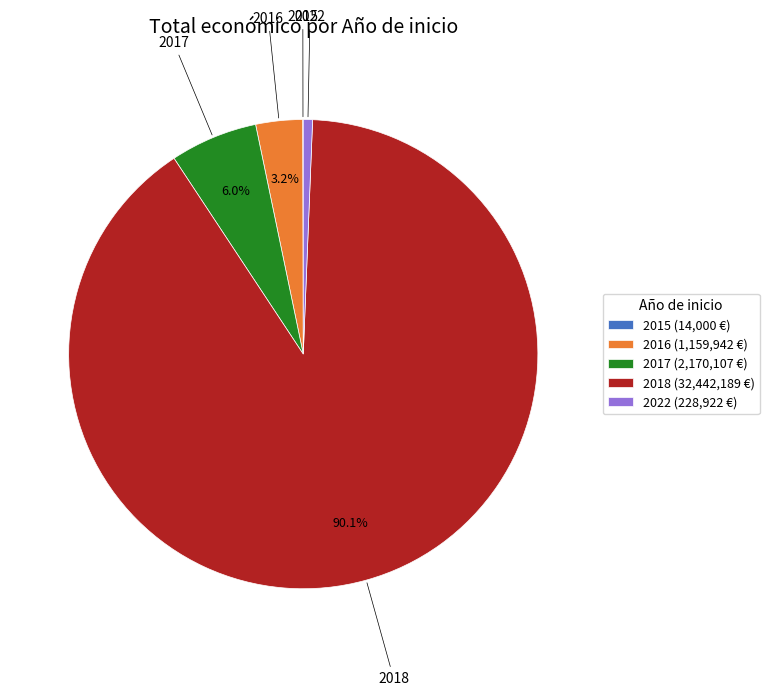

Is there any slice that represents more than half of the pie?

Yes